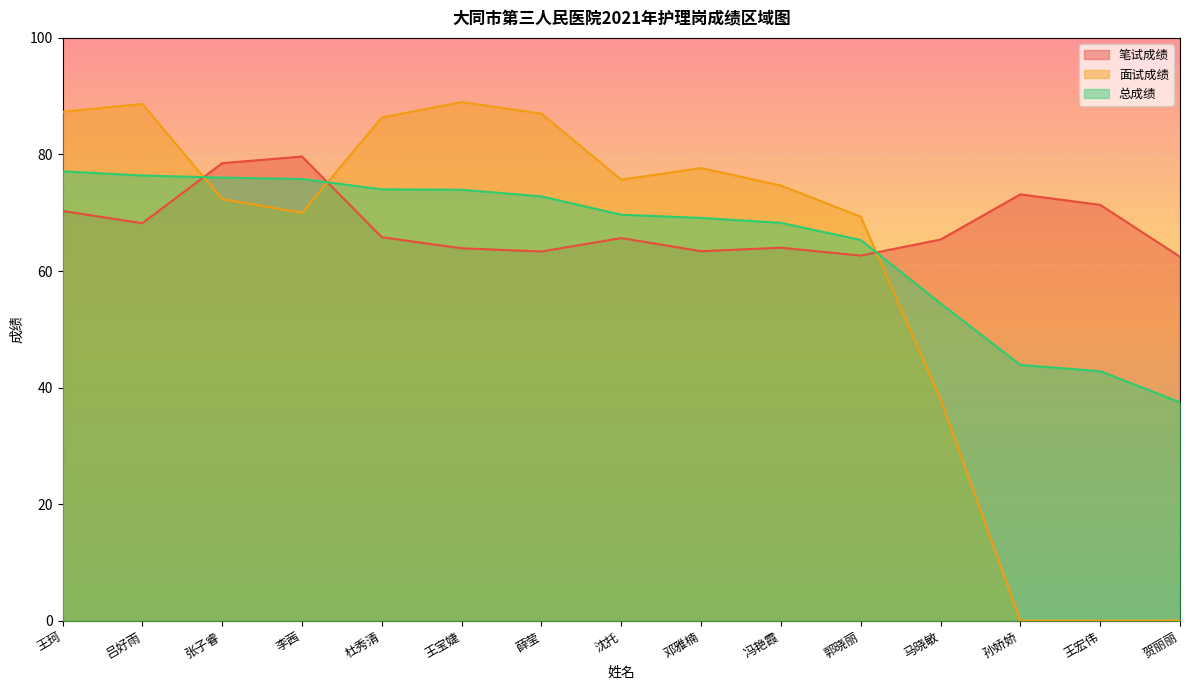

What is the lowest value of the 总成绩 series?

37.5